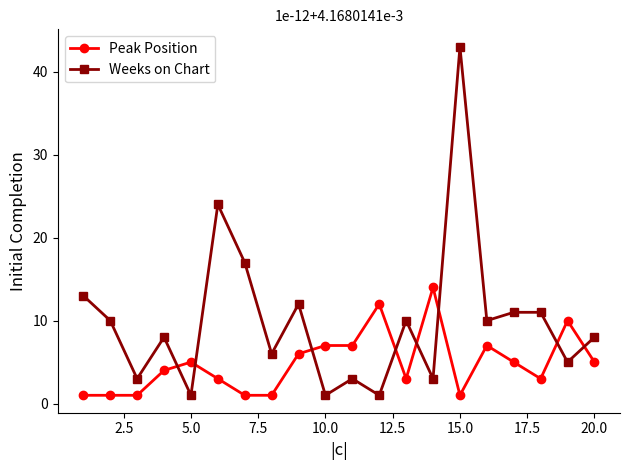

True or false: Weeks on Chart and Peak Position intersect in this chart.

True